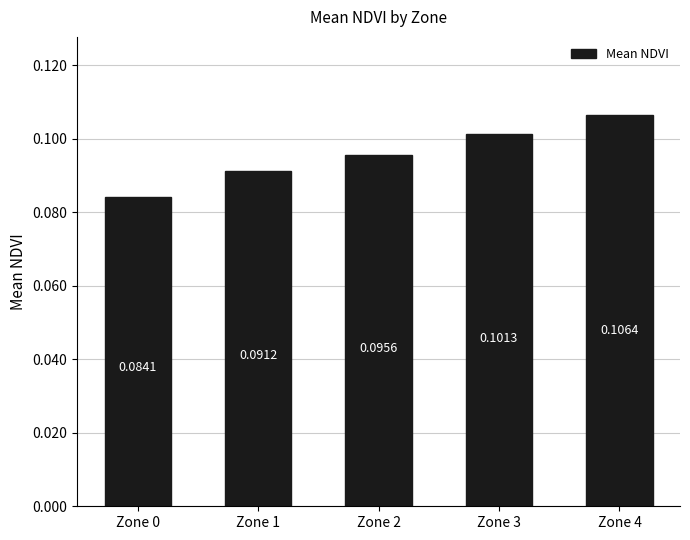

Which label corresponds to the smallest value in the chart?

Zone 0